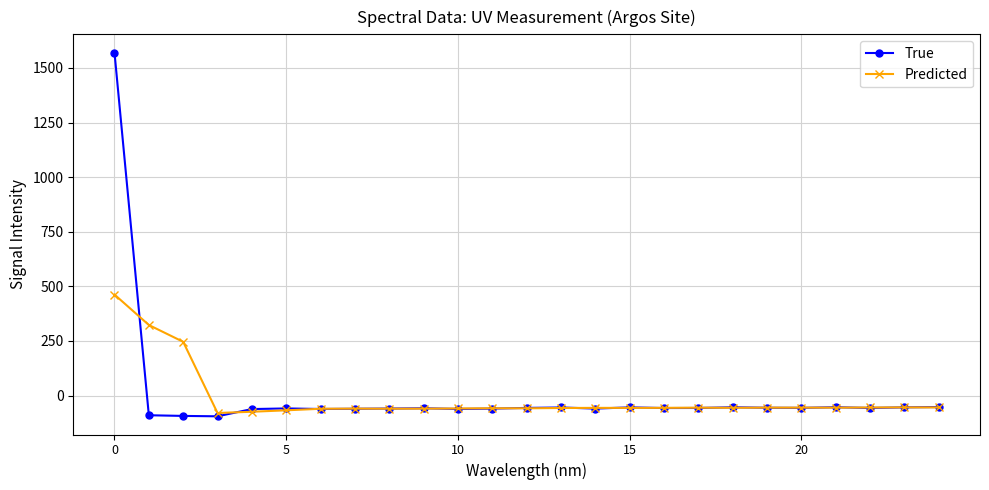

True or false: True has more than 2 interior local peaks.

True